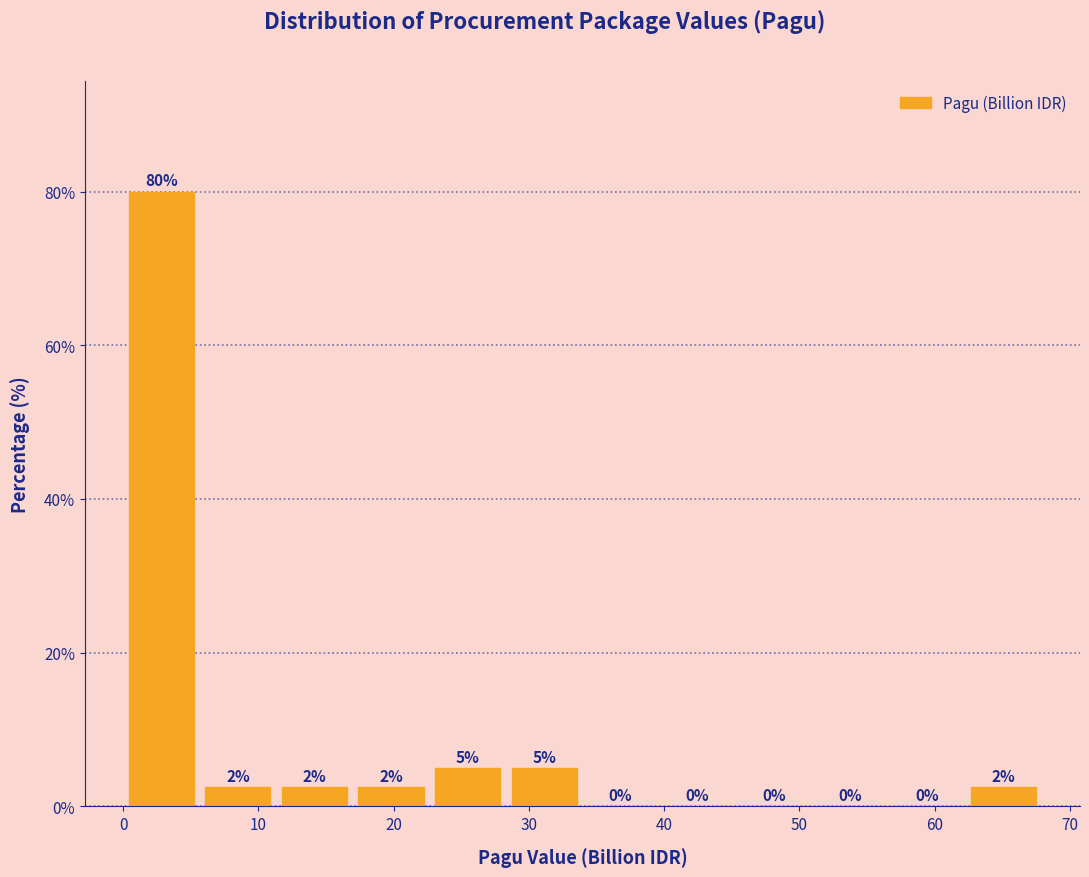

Over which range of the x-axis is the bar tallest?

0 to 6